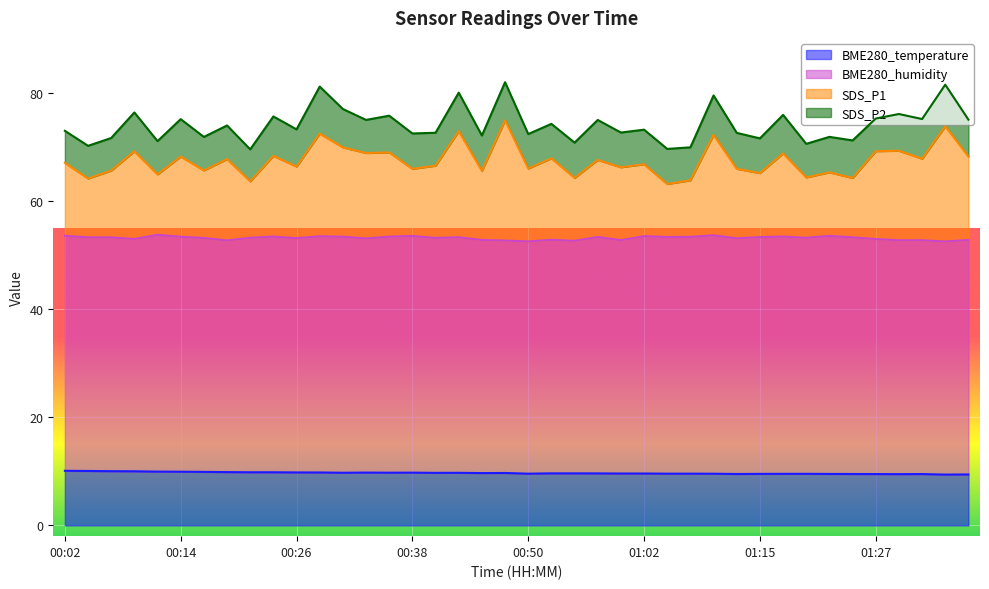

What is the value of the SDS_P1 point at the 36th from the left?

69.3